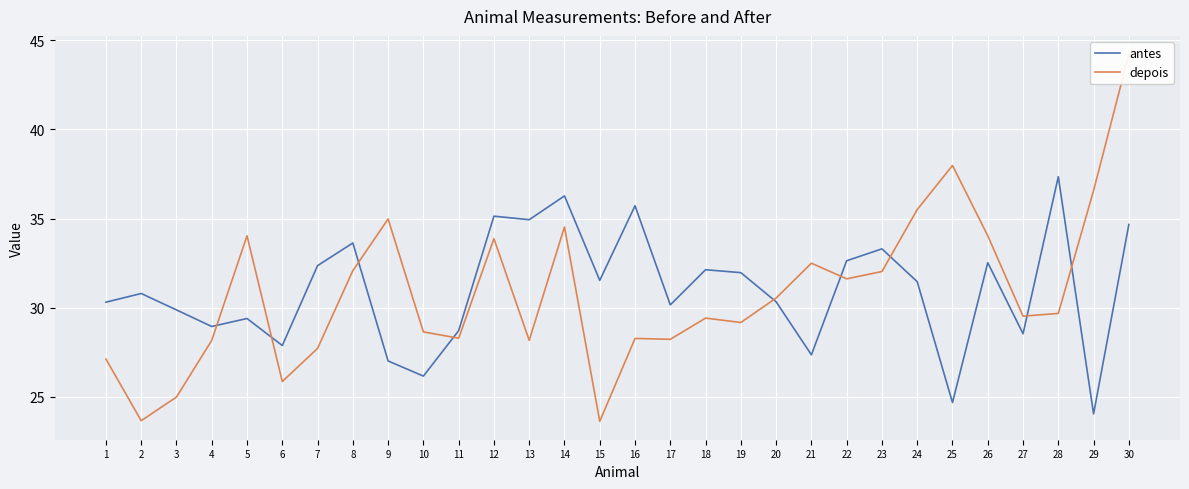

What is the value of the antes point at the 18th from the left?

32.1